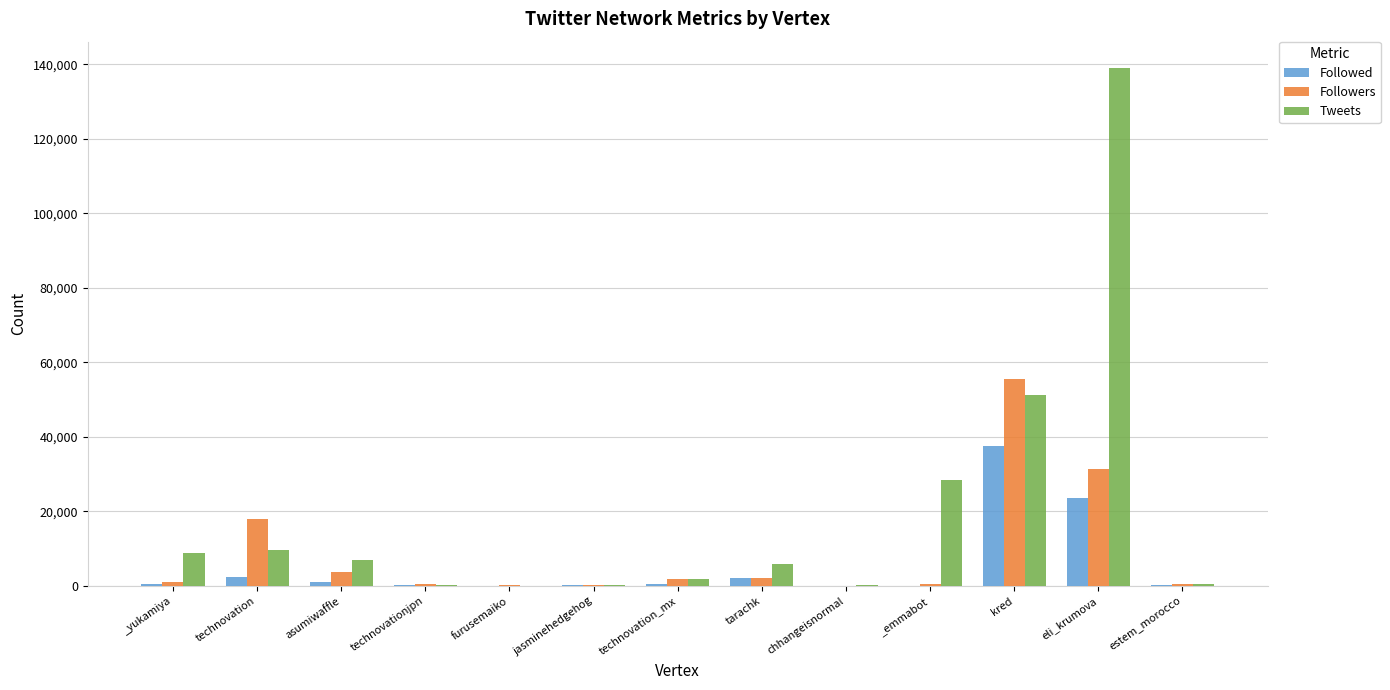

Where does the Followed series first go above 404?

_yukamiya